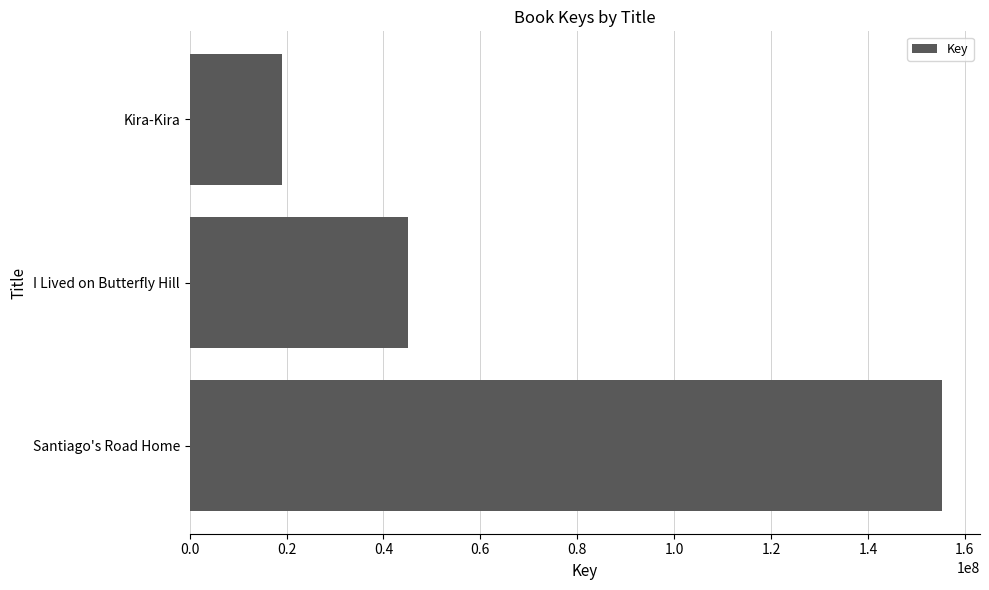

What is the maximum value shown in the chart?

155354714